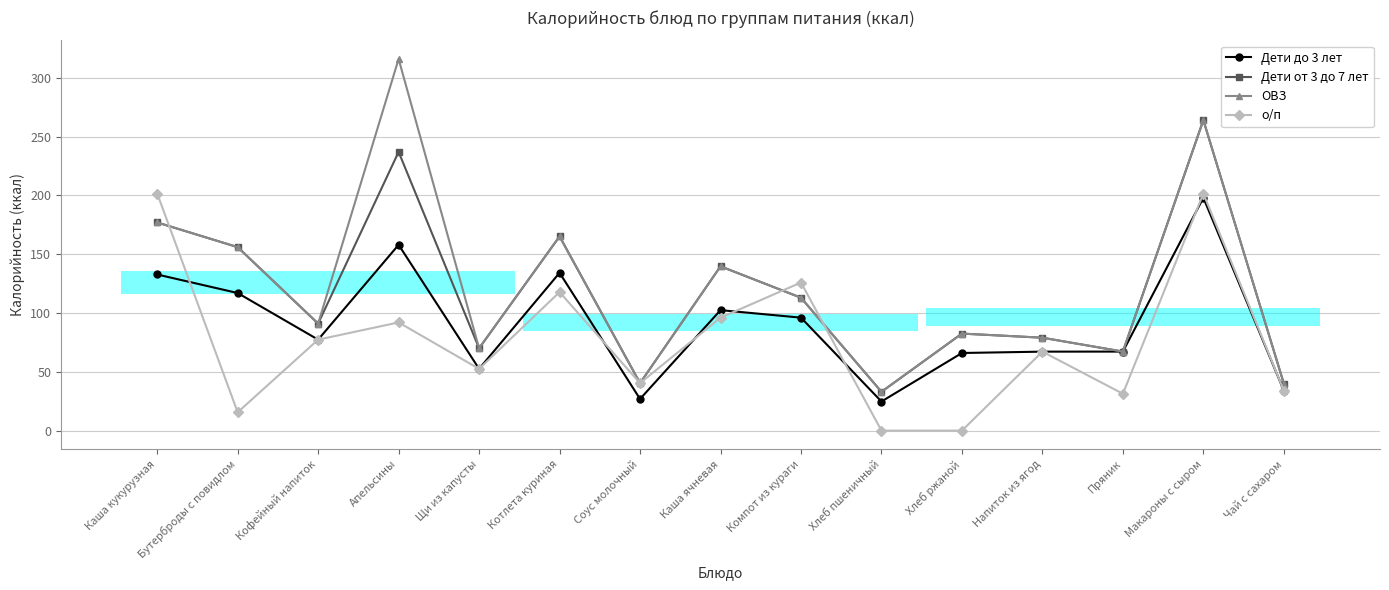

What is the label of the 2nd point from the right?

Макароны с сыром